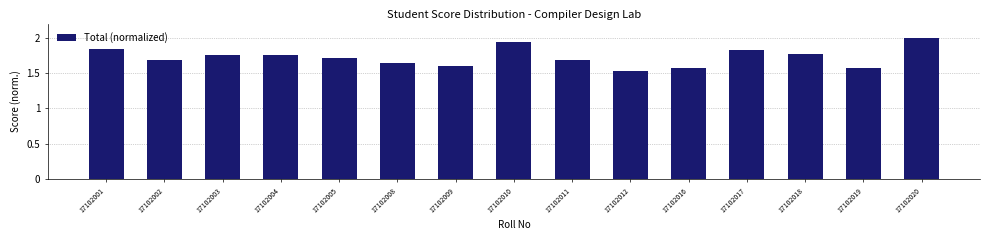

At which category does the chart reach its minimum across all series?

17102012